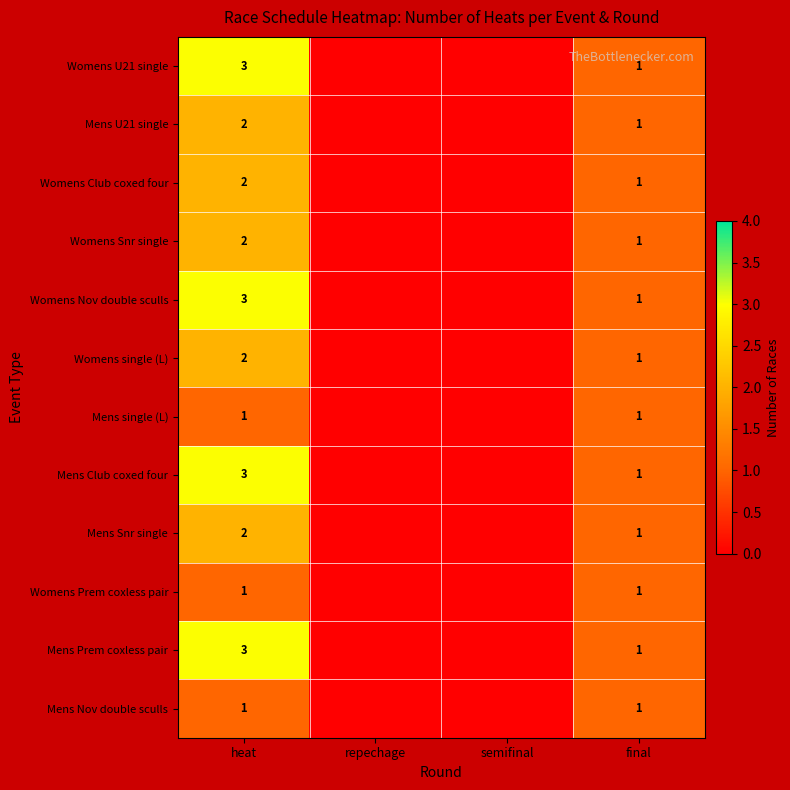

What is the total value across all series at heat?

25